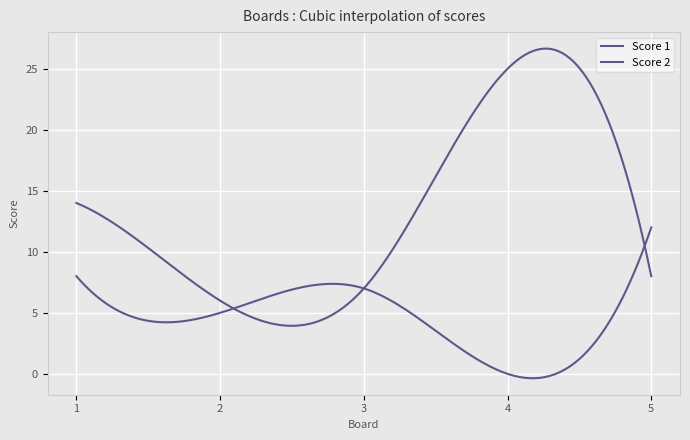

How many lines are shown in the chart?

2